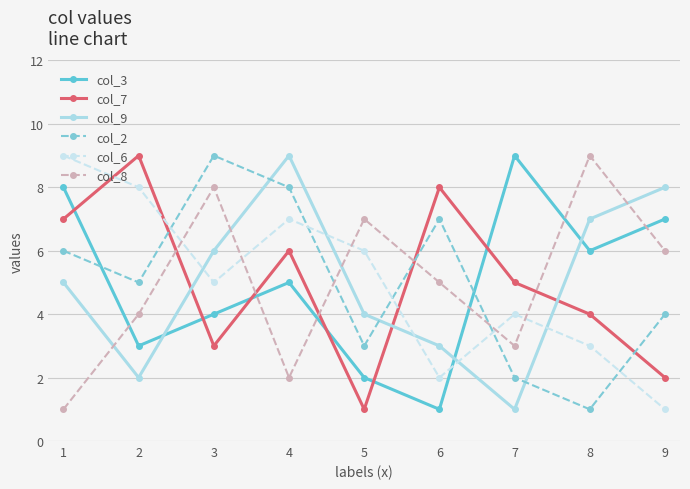

At which category does col_8 reach its first local valley?

4